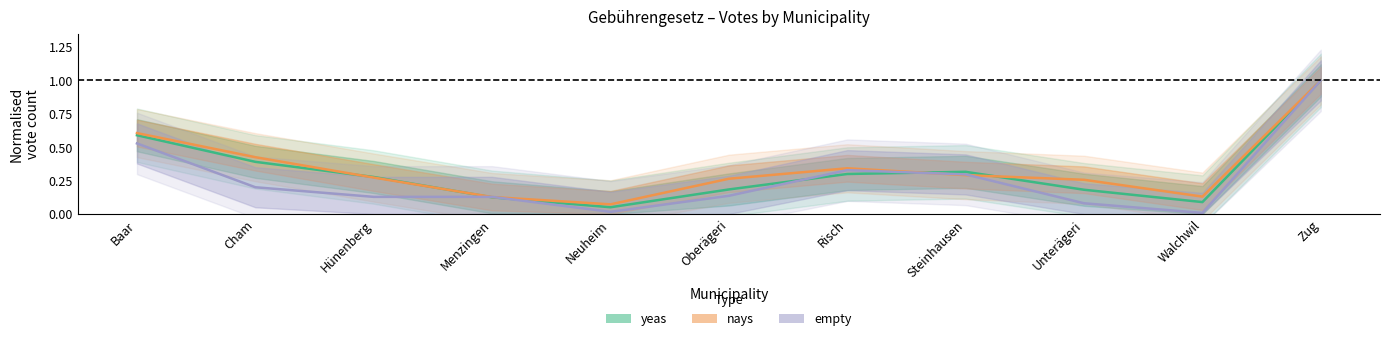

Where is the first local maximum for empty?

Risch